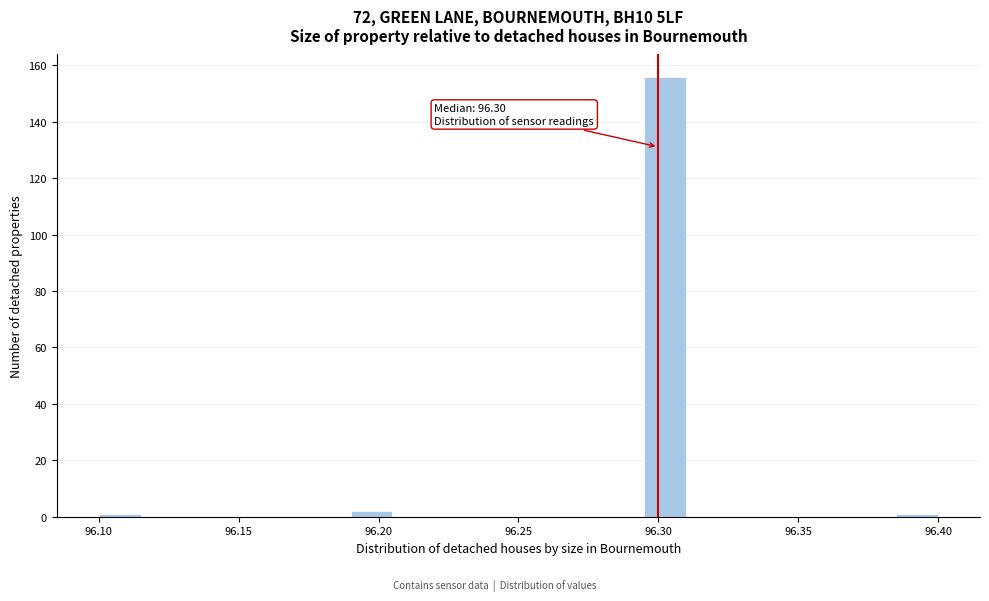

Read against the x-axis, roughly where is the centre of the tallest bar?

96.305